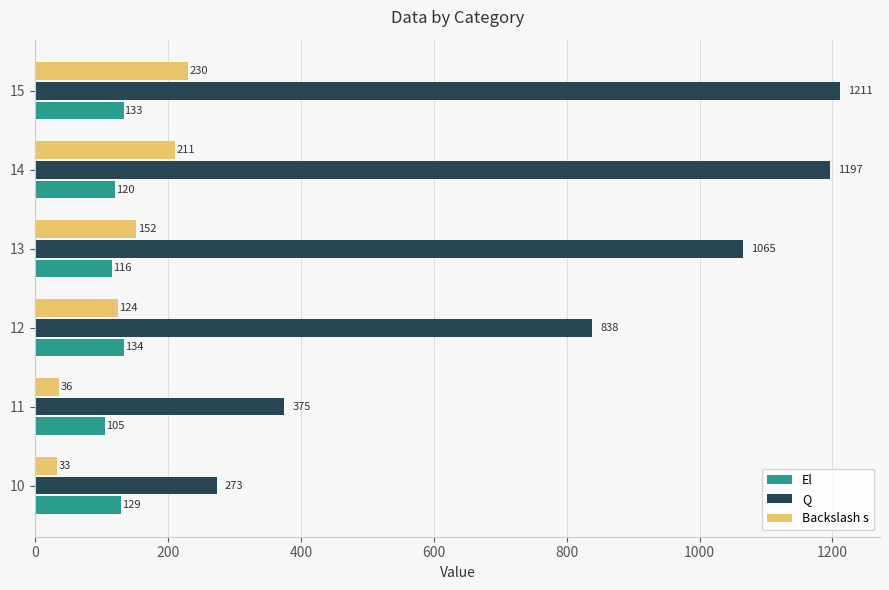

List the labels in order of Backslash s value, smallest first.

10, 11, 12, 13, 14, 15